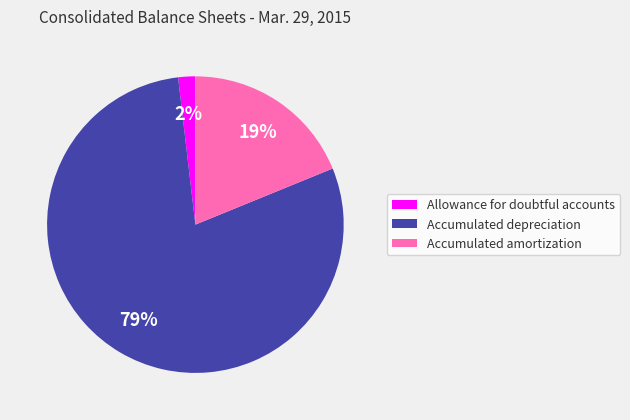

To the nearest percent, what is the difference between the largest and smallest slice percentages?

77%